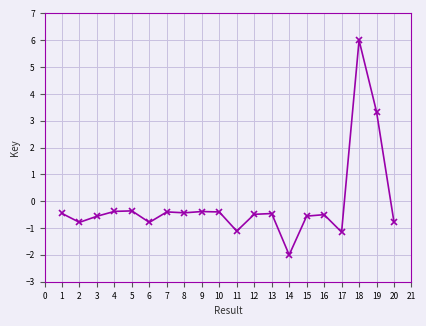

At which label does the data first exceed 0?

18